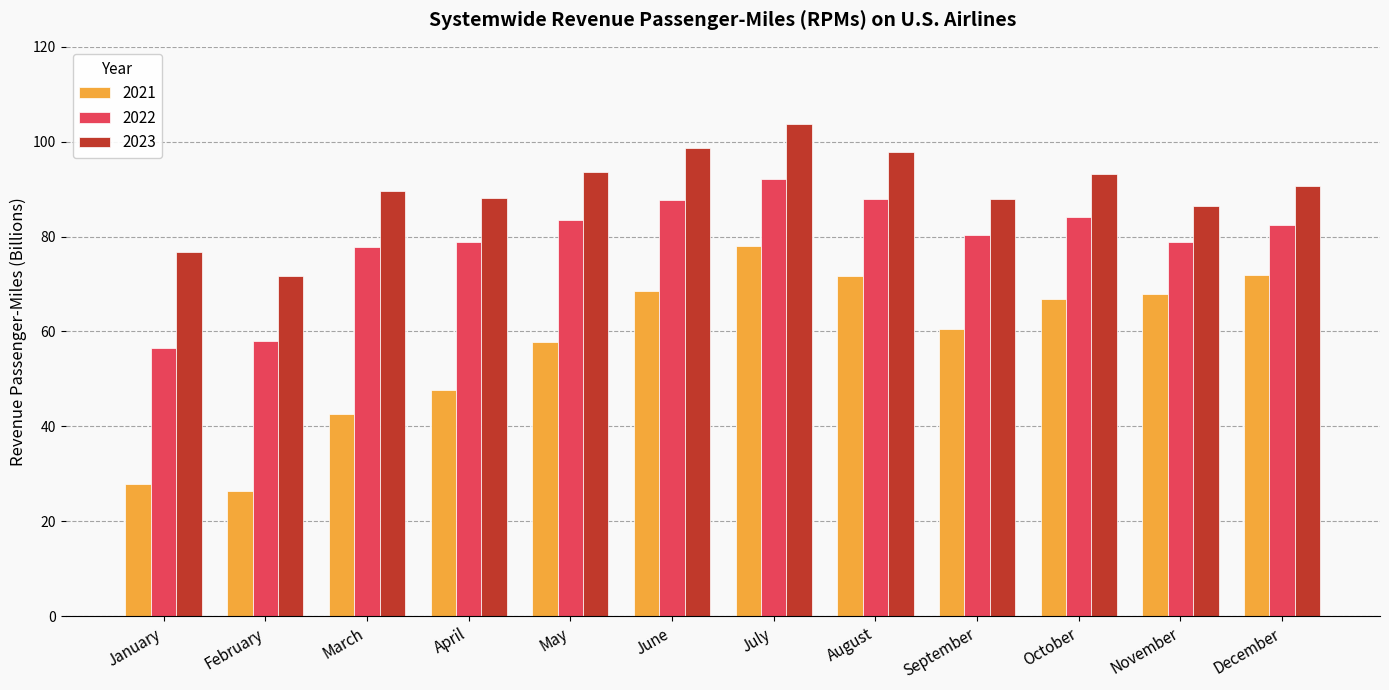

At which category is the sum across all series the highest?

July